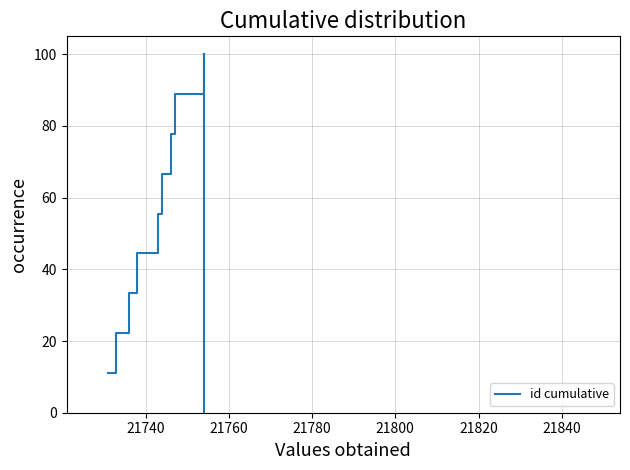

What is the difference between the maximum and minimum values?

88.9